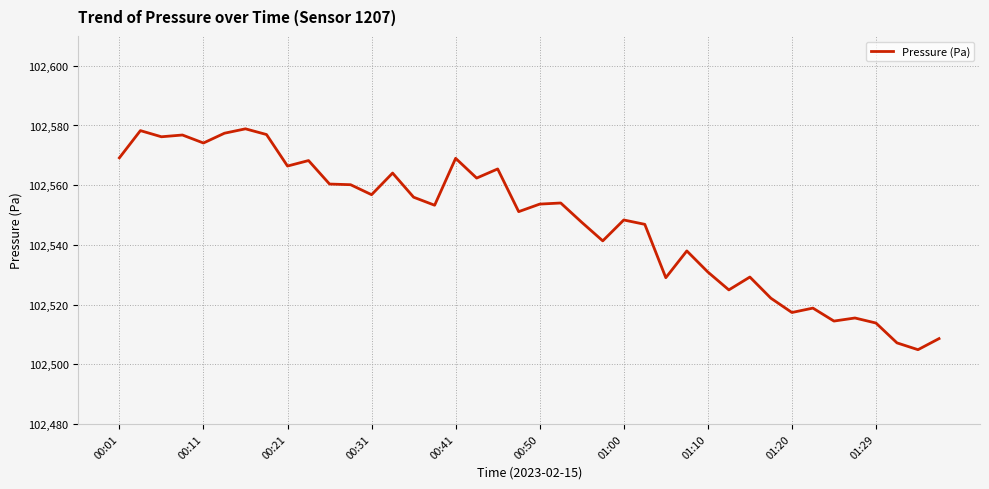

What is the difference between the maximum and minimum values?

74.0